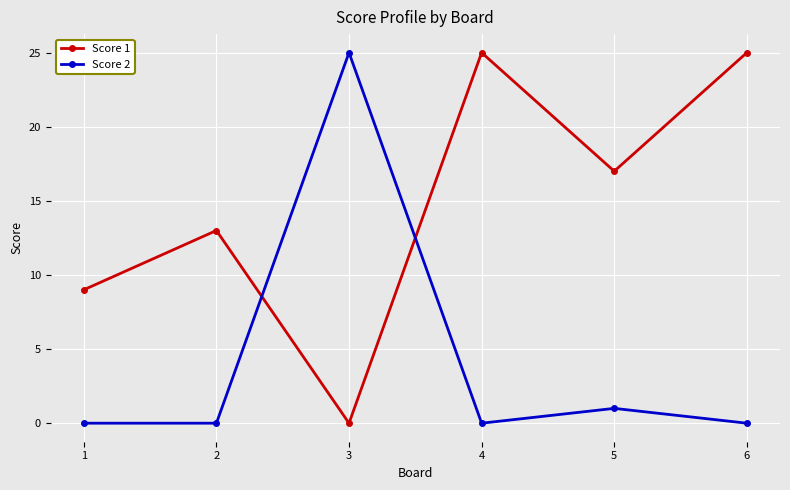

What is the total value across all series at 3?

25